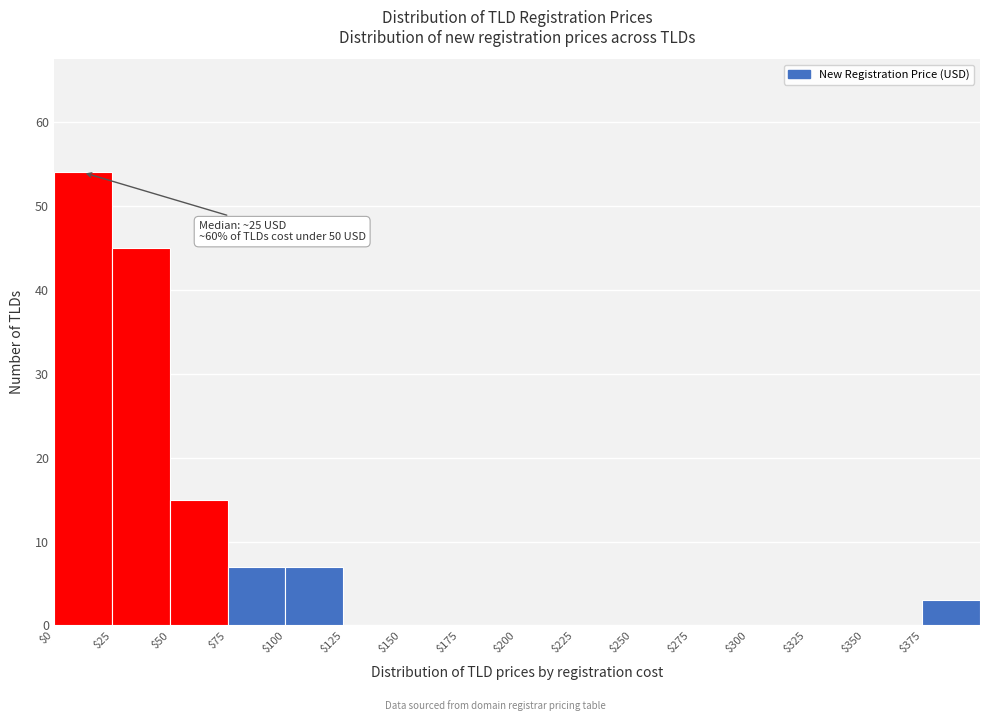

Which range on the x-axis has the tallest bar?

0 to 25